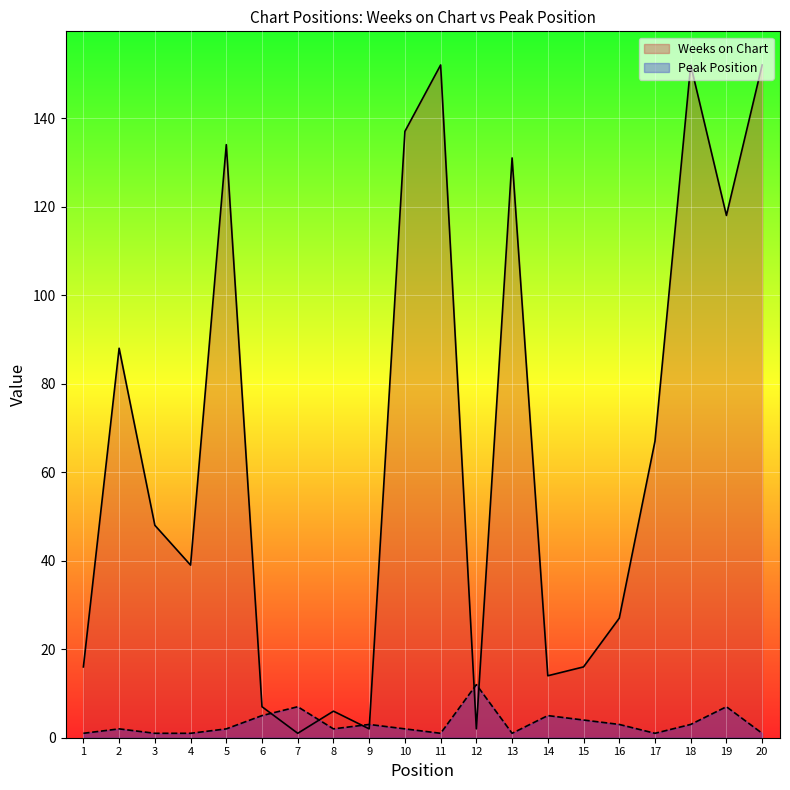

Where does the Weeks on Chart series first go above 48?

2